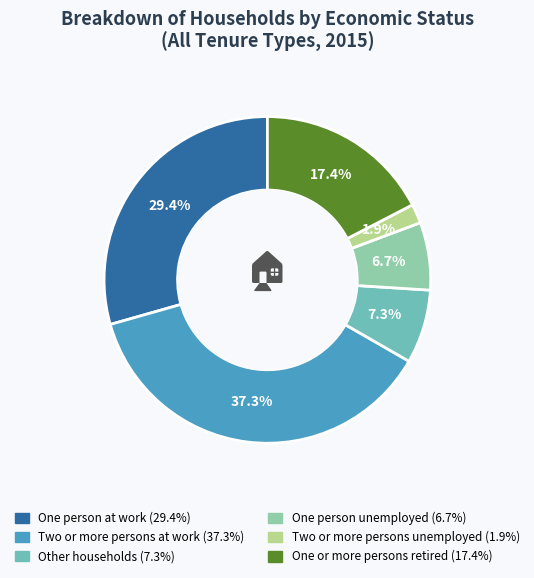

Does Other households account for over 50% of the chart?

No